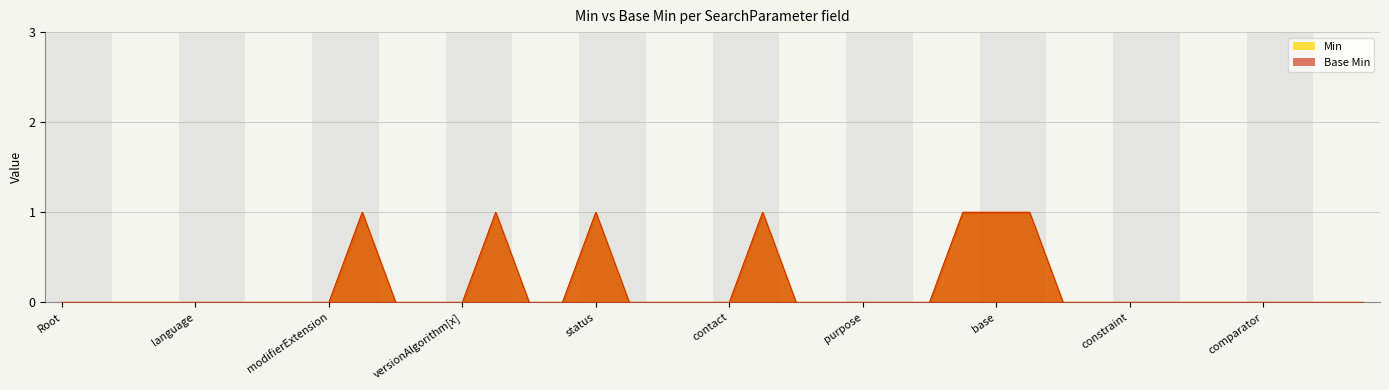

The value of Base Min at SearchParameter.jurisdiction is 0. True or false?

True